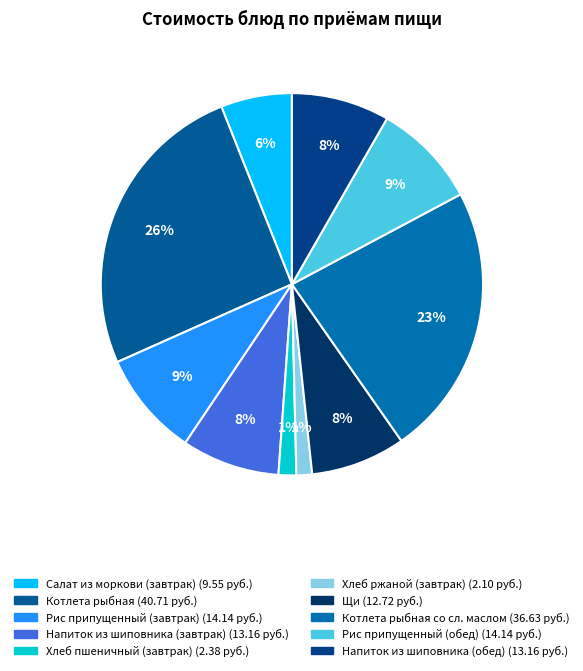

Is there a majority slice in this chart?

No